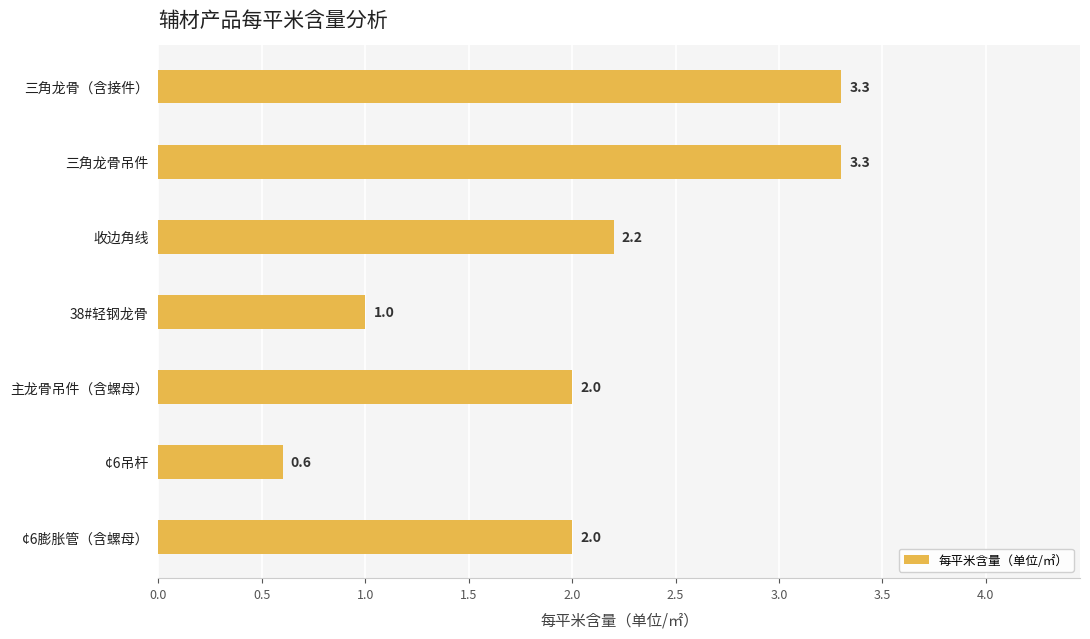

At which label is the value closest to 1?

38#轻钢龙骨